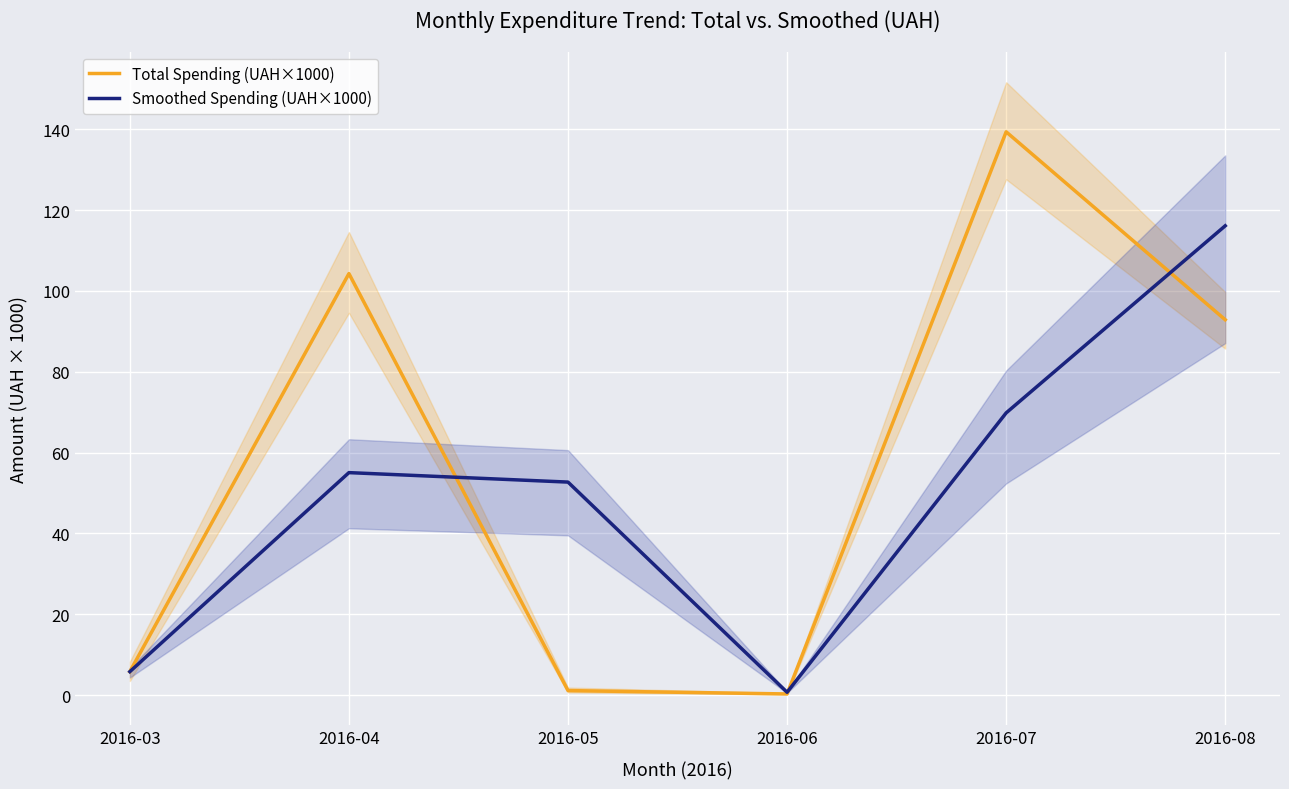

Which series has the largest range (max minus min)?

Total Spending (UAH×1000)